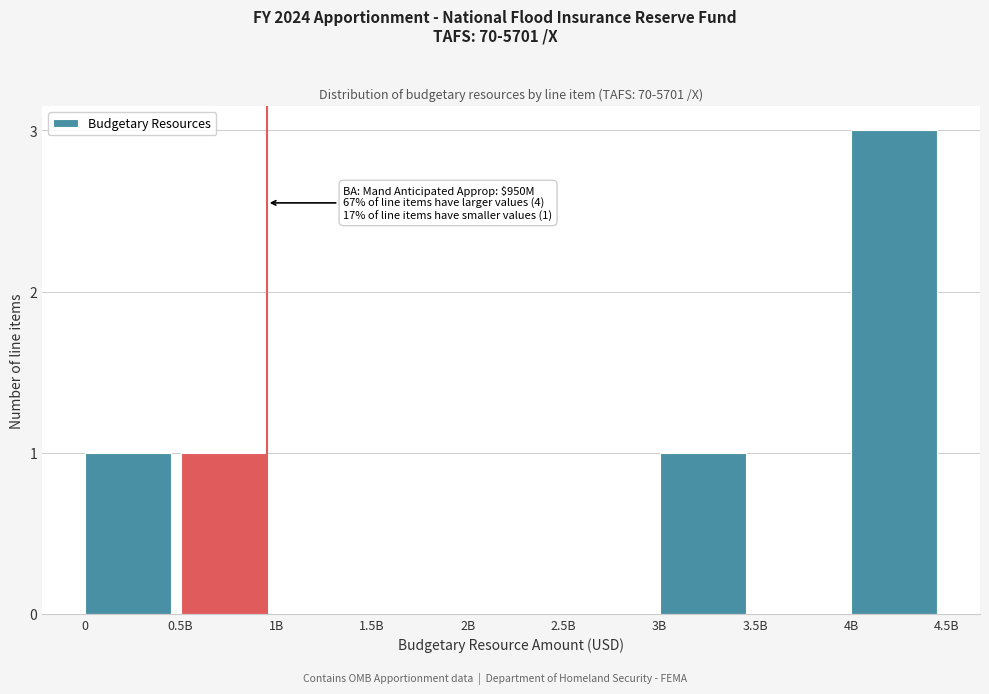

Reading left to right, transcribe all the data shown in this chart.

0=1	0.5B=1	1B=0	1.5B=0	2B=0	2.5B=0	3B=1	3.5B=0	4B=3